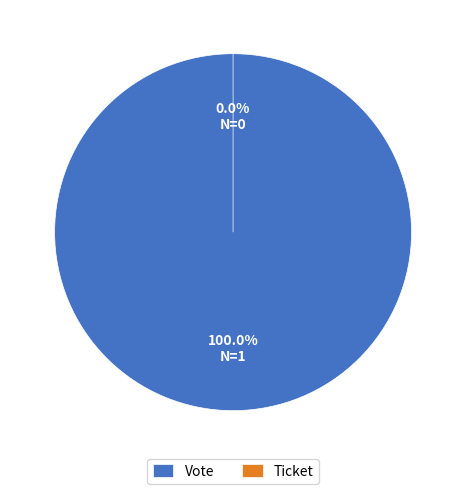

True or false: Vote accounts for 91% of the total.

False